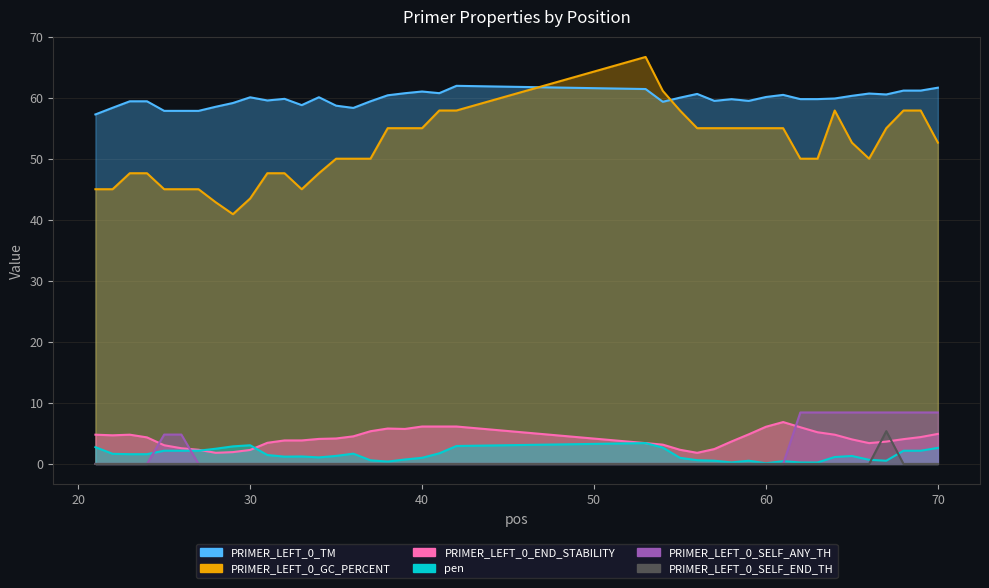

How many lines are shown in the chart?

6